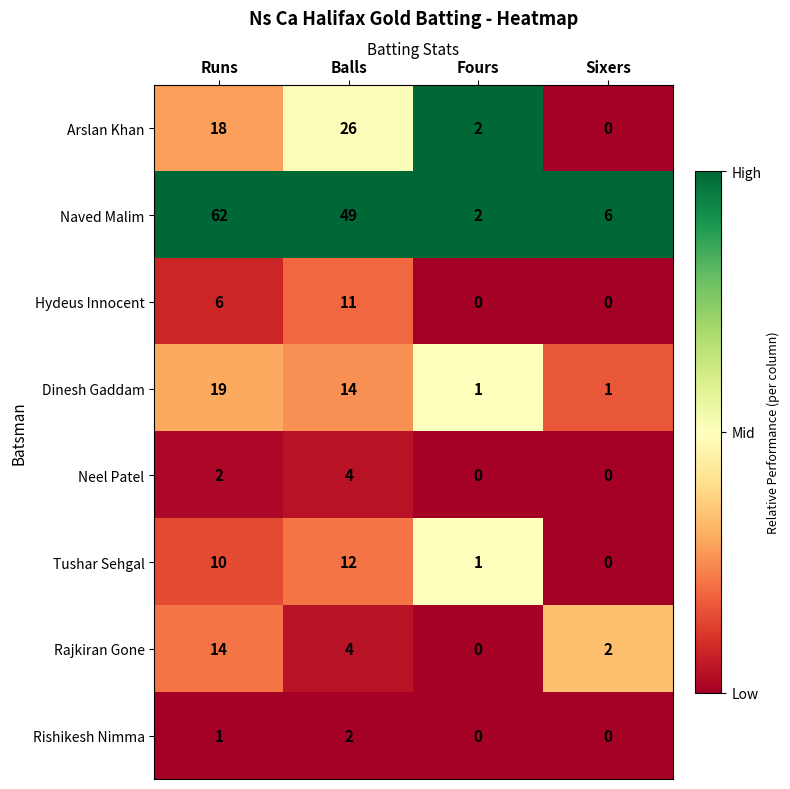

What is the maximum value shown in the chart?

62